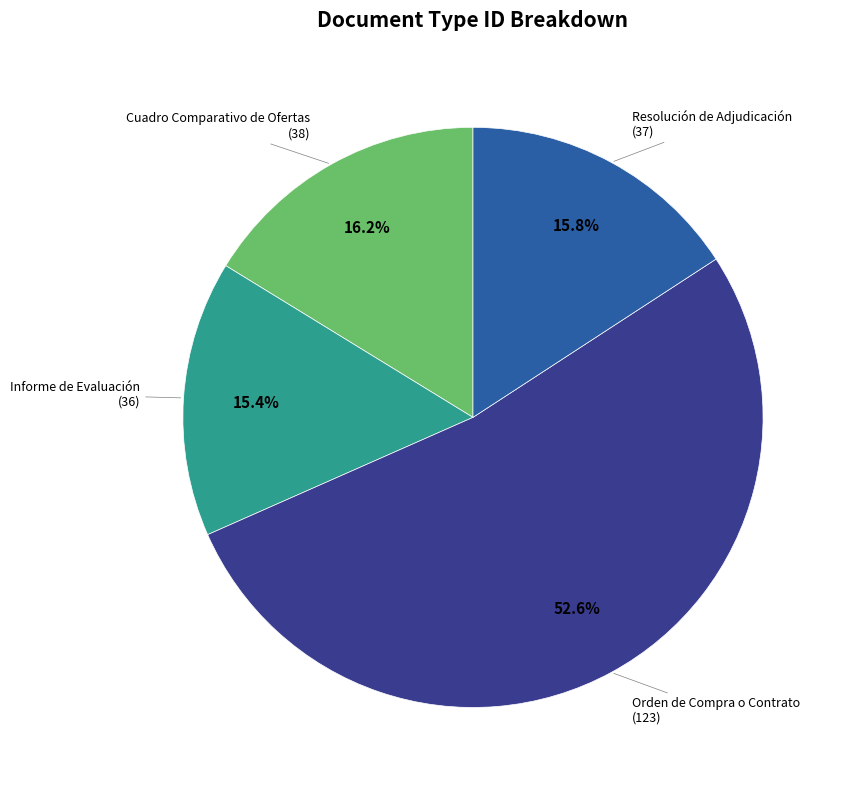

To the nearest percent, what portion does Cuadro Comparativo de Ofertas represent?

16%